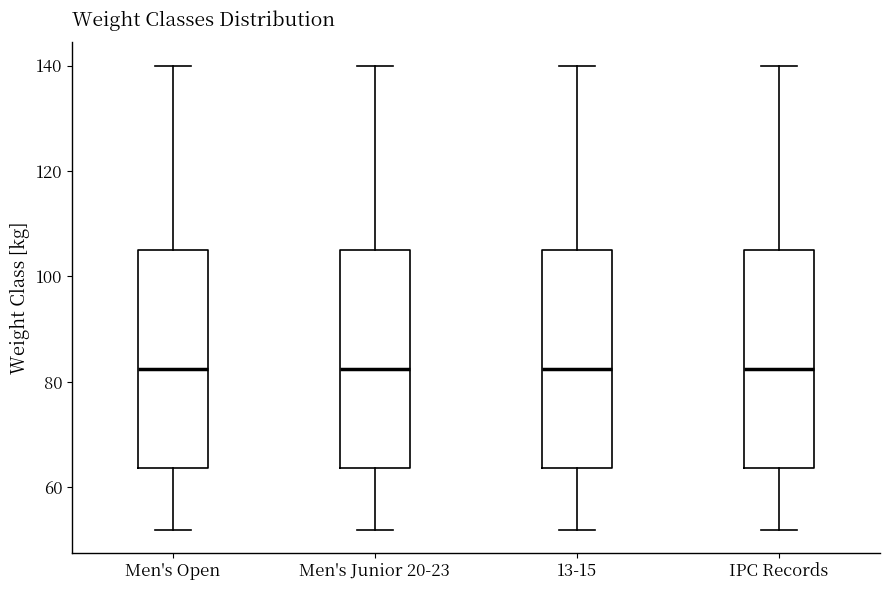

Where does the median line of the box for 13-15 sit on the y-axis? The values are not printed on the chart, so give them approximately, as read against the axis.

82